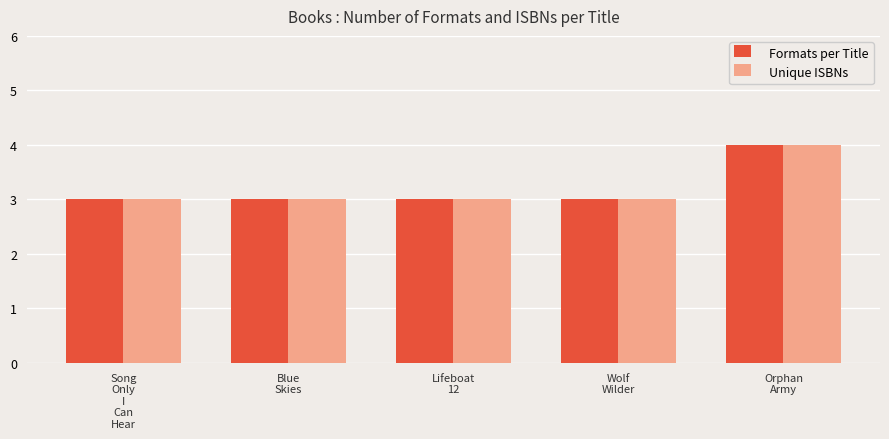

What is the average value of the Unique ISBNs series?

3